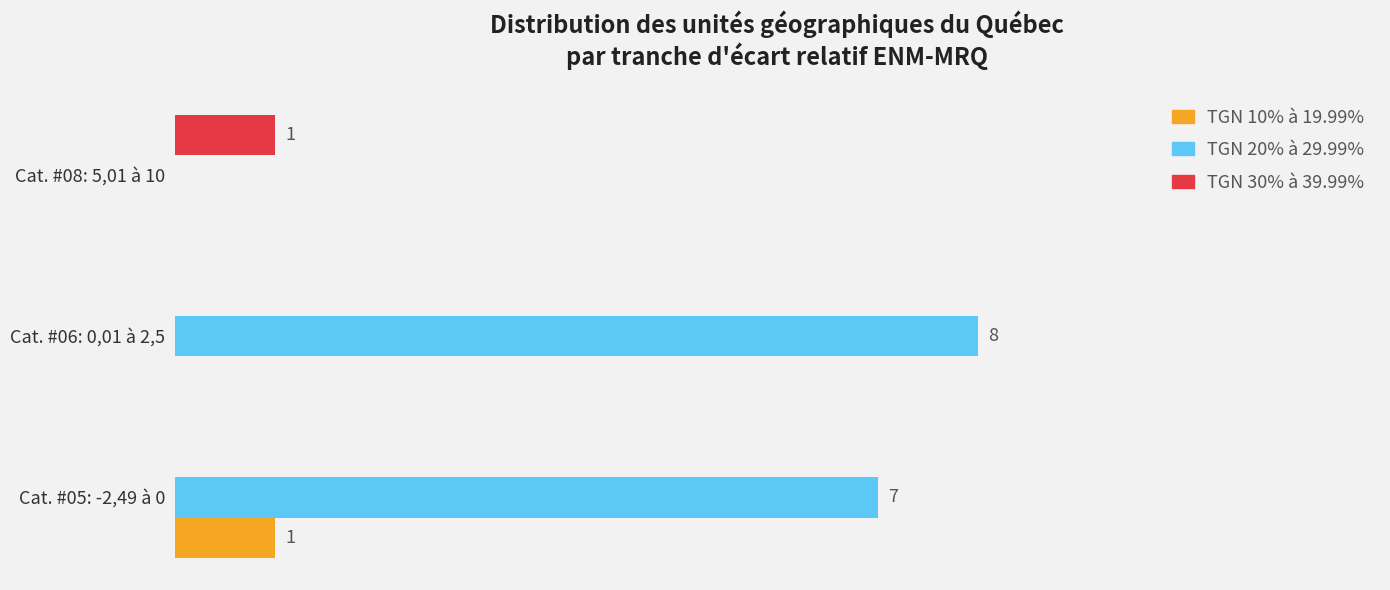

What are all the series names shown in the legend?

TGN 10% à 19.99%, TGN 20% à 29.99%, TGN 30% à 39.99%